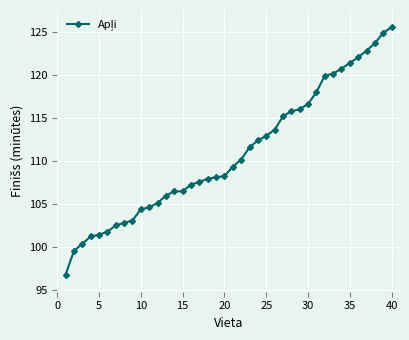

What is the average value?

110.9